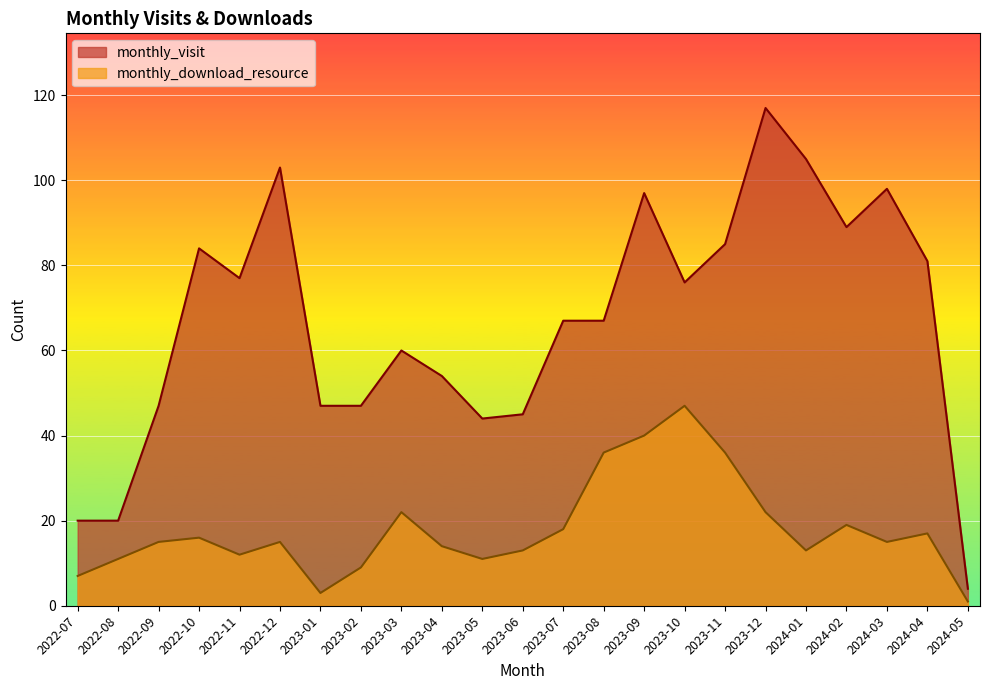

True or false: monthly_download_resource and monthly_visit cross at least once.

False